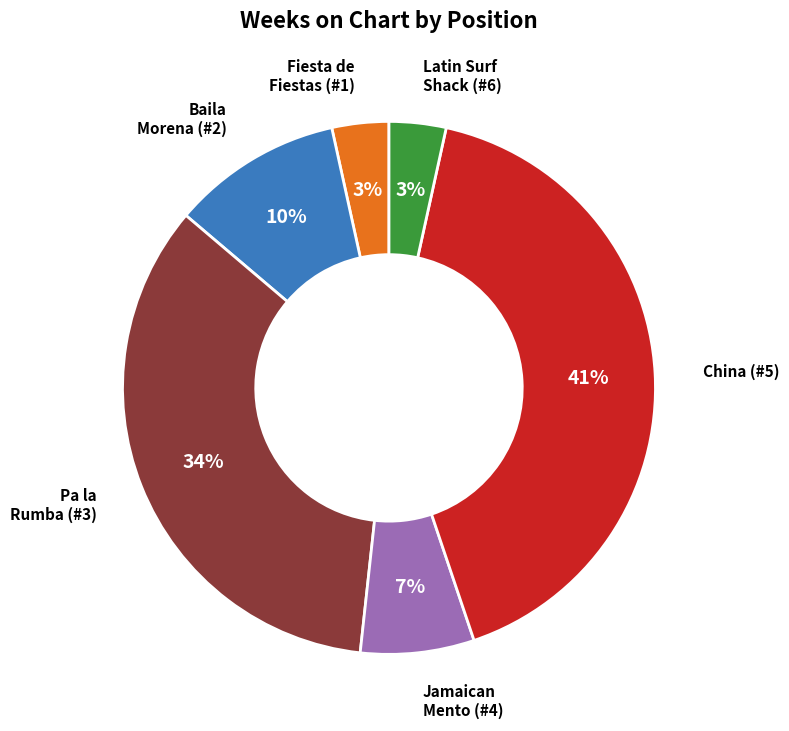

Does any single category account for the majority?

No